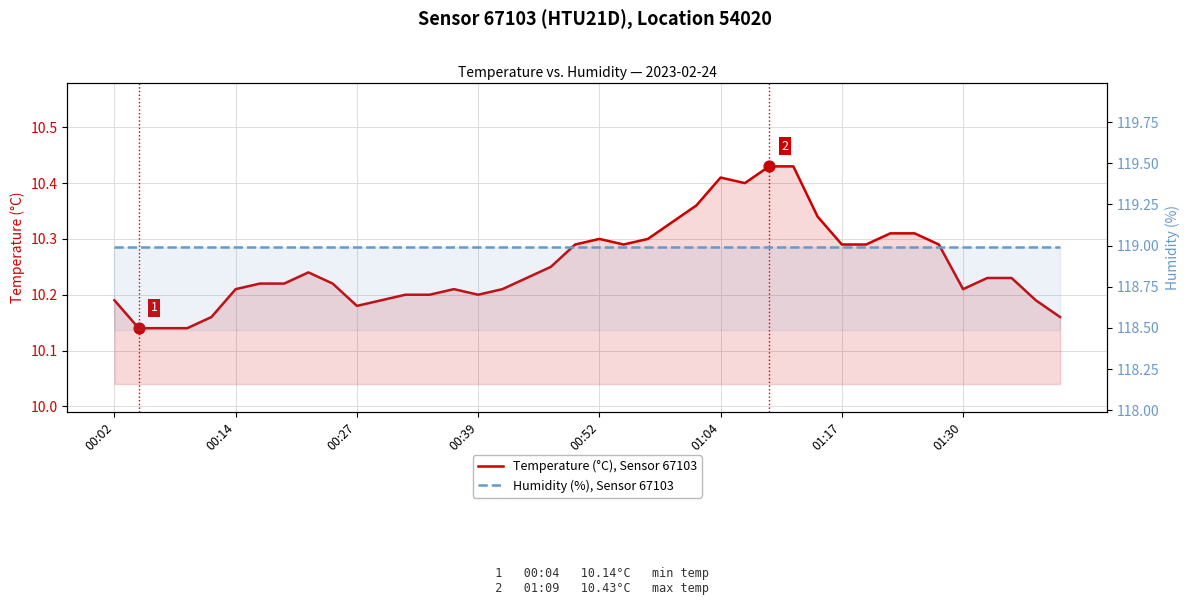

Which series has the largest total across all categories?

Humidity (%), Sensor 67103